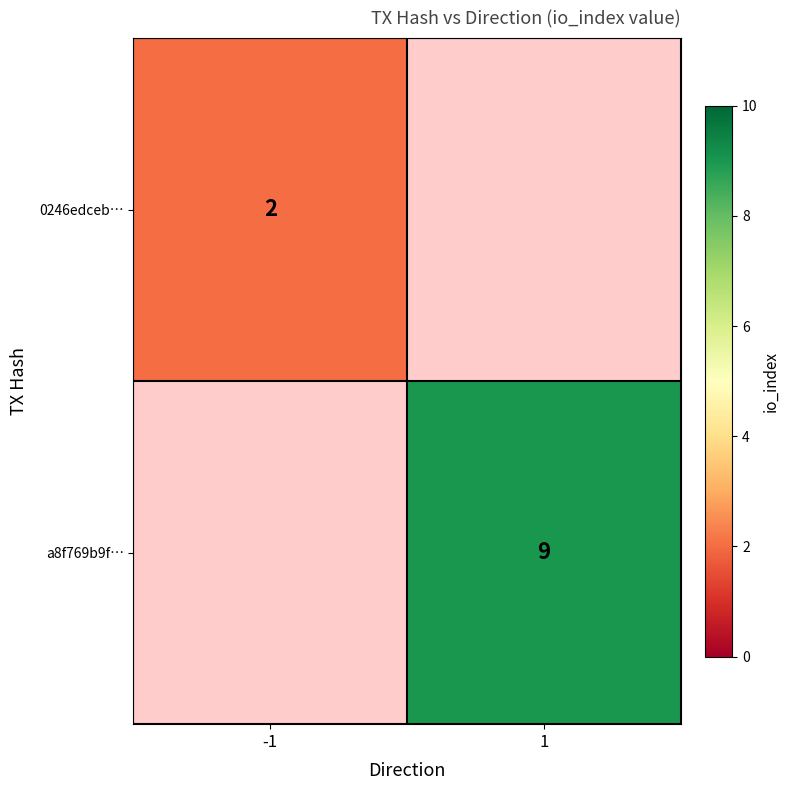

Is it true that a8f769b9f… equals 13 at 1?

False